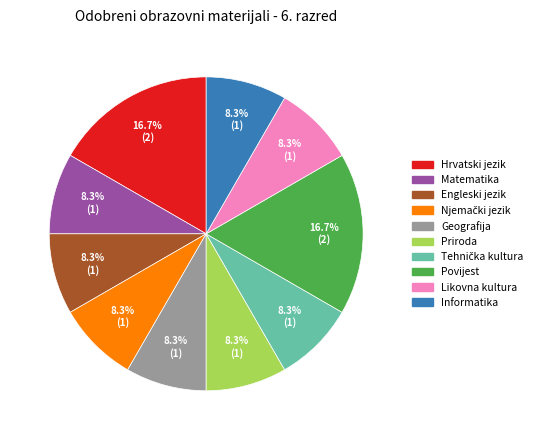

To the nearest percent, what is the average slice percentage?

10%